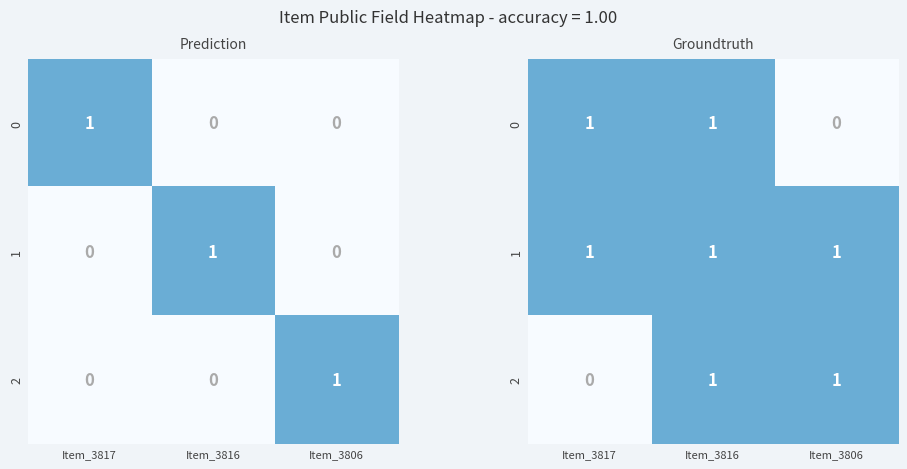

At which category is the sum across all series the highest?

Item_3816